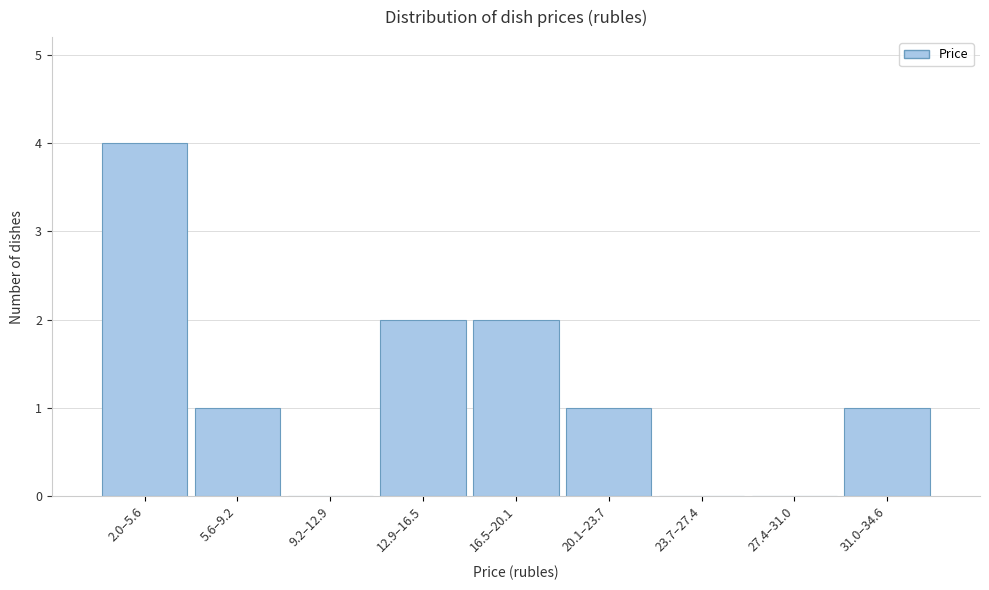

Reading left to right, list all the values displayed in this chart.

2.0–5.6=4	5.6–9.2=1	9.2–12.9=0	12.9–16.5=2	16.5–20.1=2	20.1–23.7=1	23.7–27.4=0	27.4–31.0=0	31.0–34.6=1